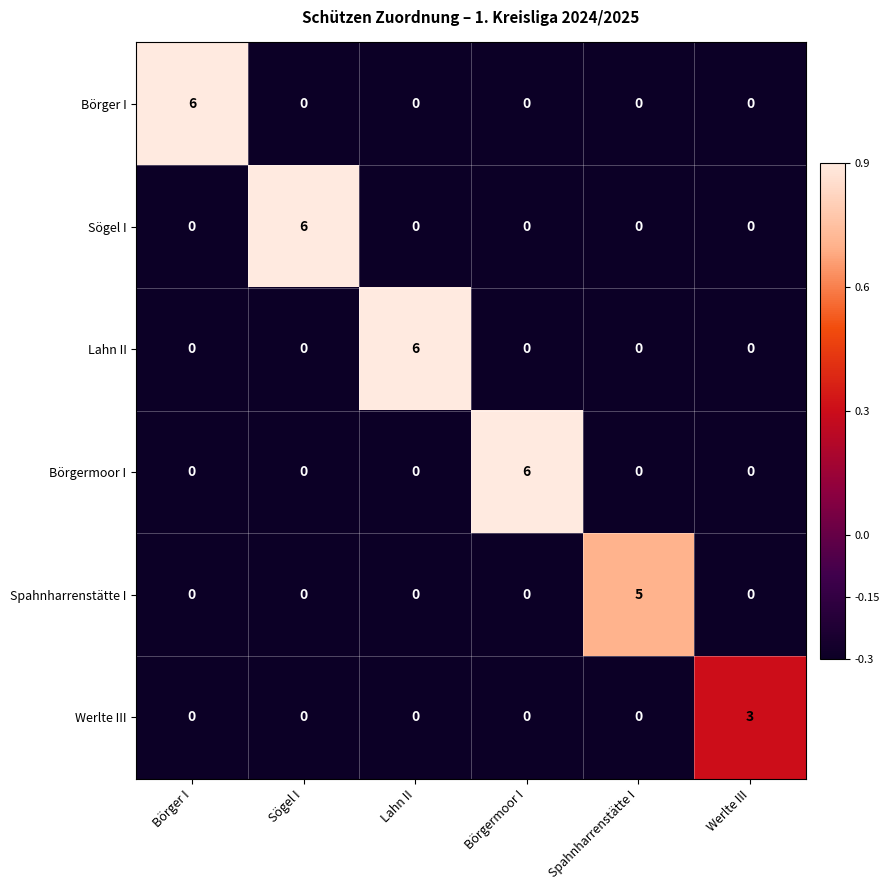

What is the maximum value shown in the chart?

6